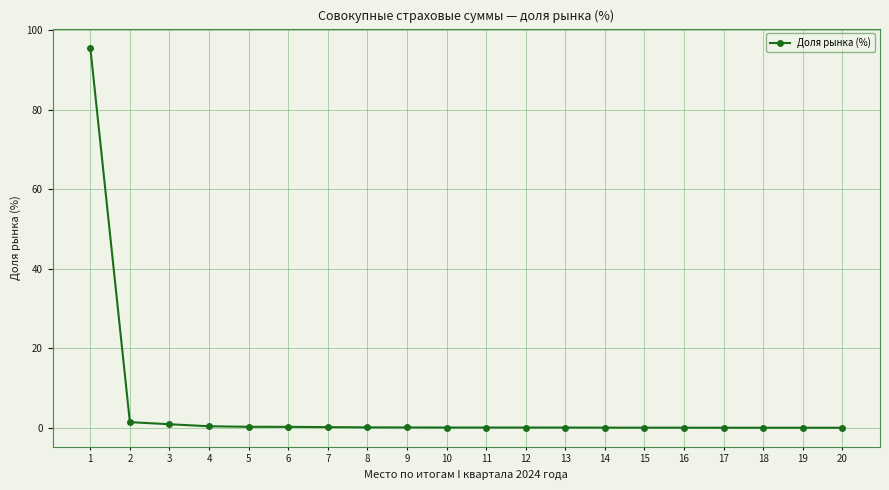

Is it true that the value at 19 is 0.0?

True